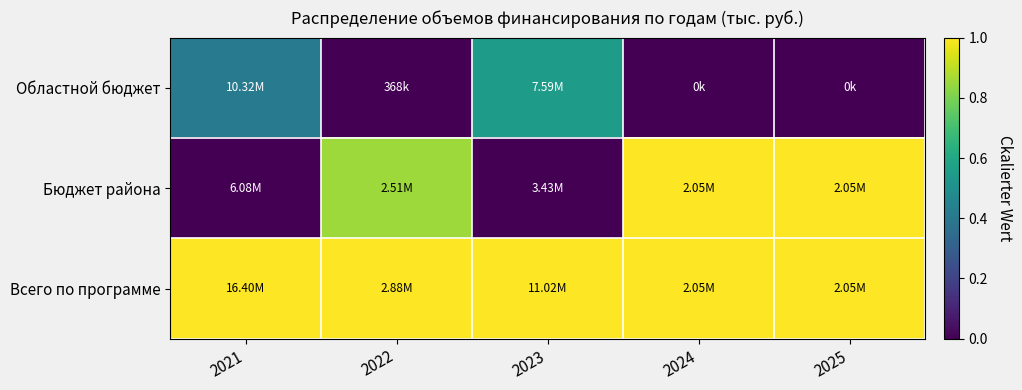

Reading right to left, list all the values displayed in this chart.

Областной бюджет: 2025=0.0	2024=0.0	2023=0.5	2022=0.0	2021=0.4
Бюджет района: 2025=1.0	2024=1.0	2023=0.0	2022=0.9	2021=0.0
Всего по программе: 2025=1.0	2024=1.0	2023=1.0	2022=1.0	2021=1.0